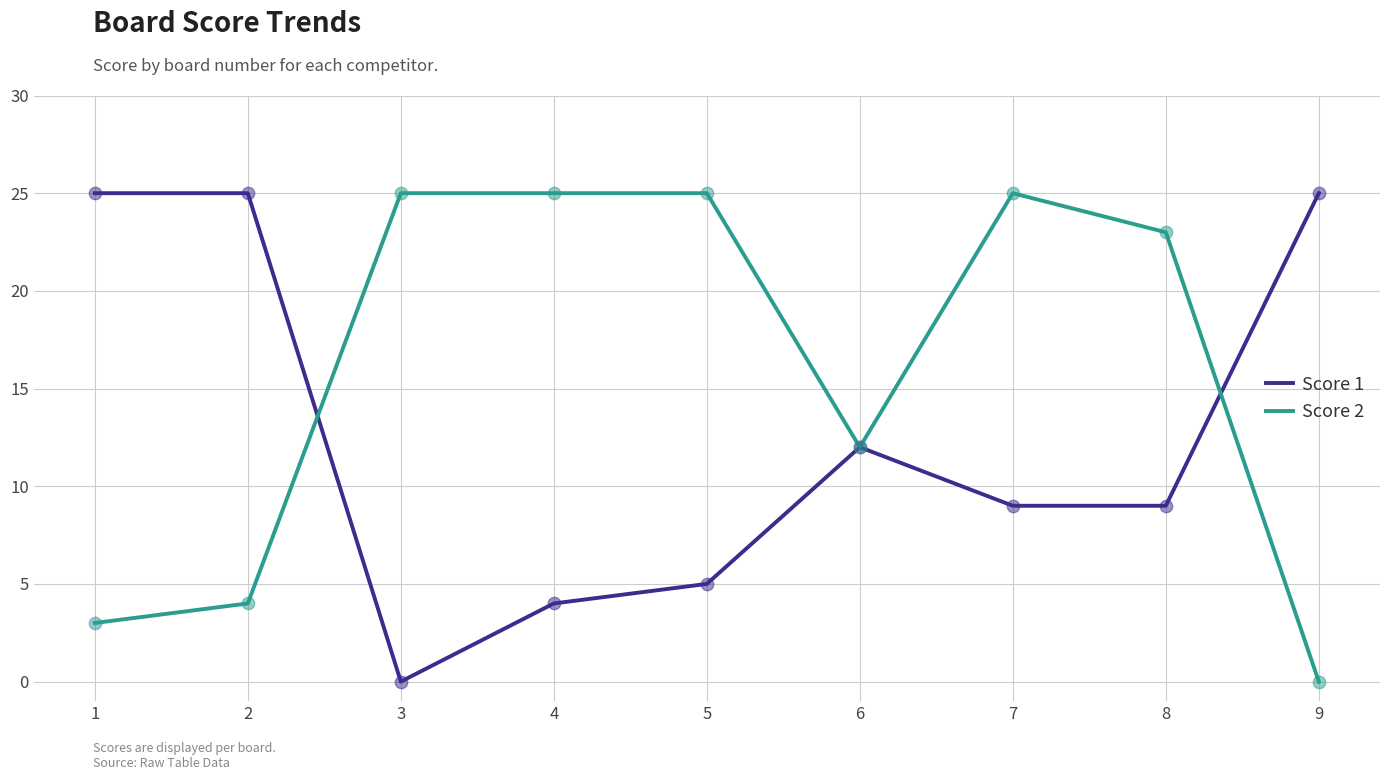

What is the spread (max minus min) of values at 2?

21